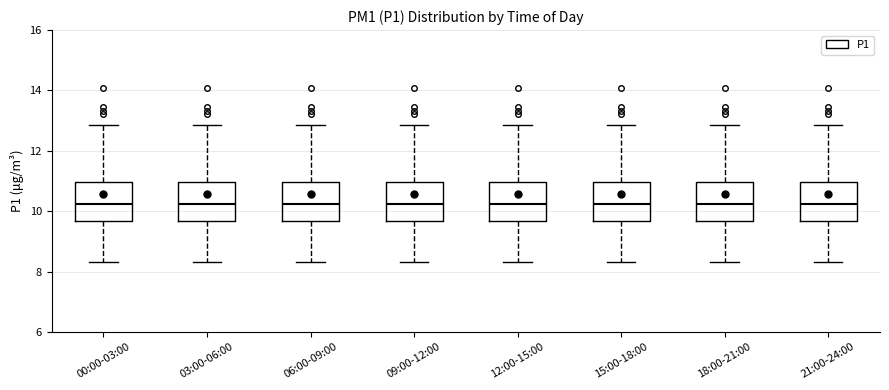

Where does the median line of the box for 21:00-24:00 sit on the y-axis? The values are not printed on the chart, so give them approximately, as read against the axis.

10.2